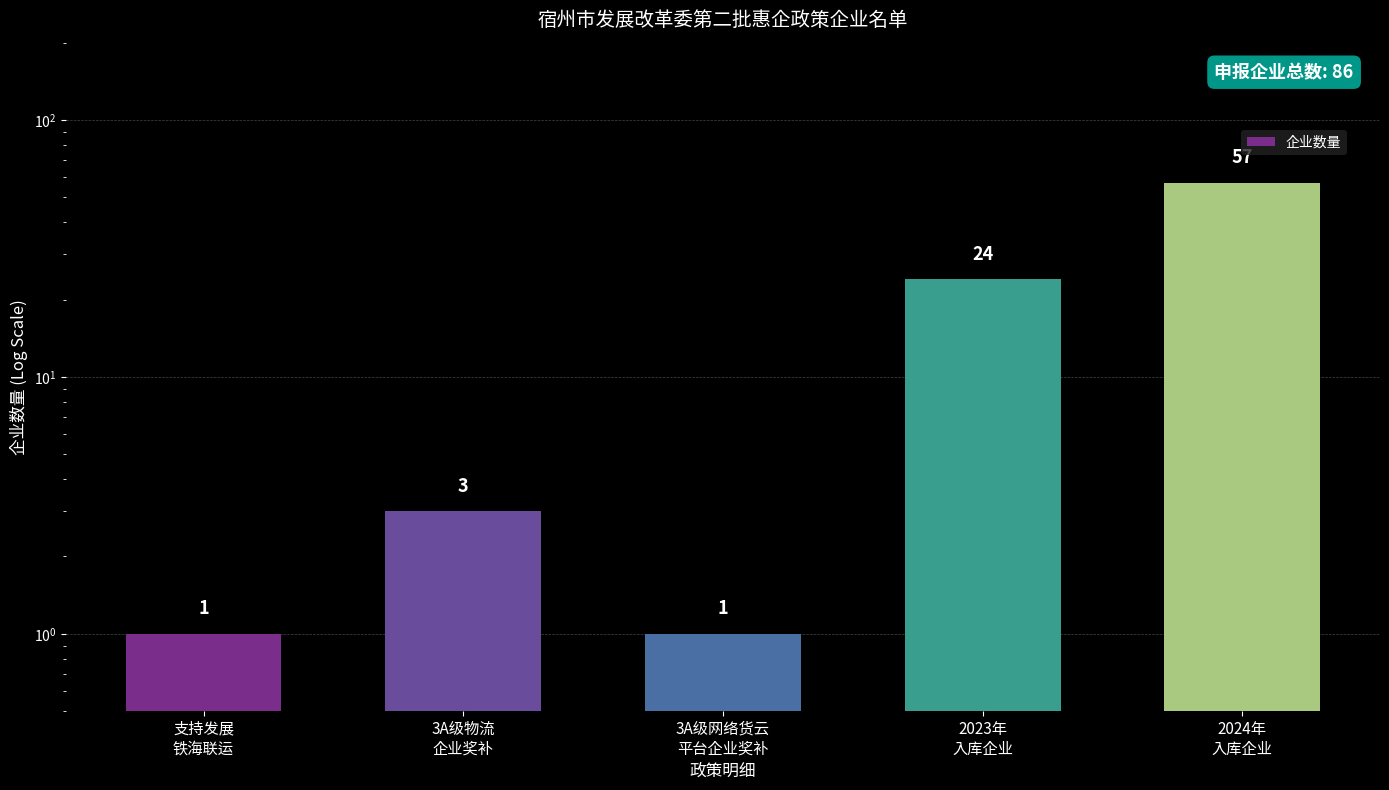

True or false: the data shows 0 at 3A级网络货云
平台企业奖补.

False